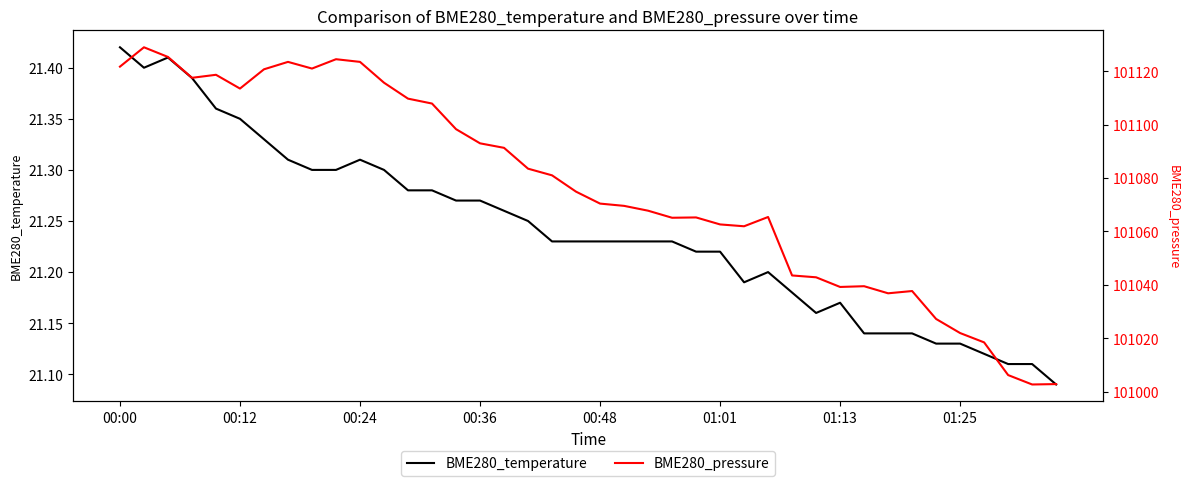

True or false: BME280_pressure and BME280_temperature intersect in this chart.

False